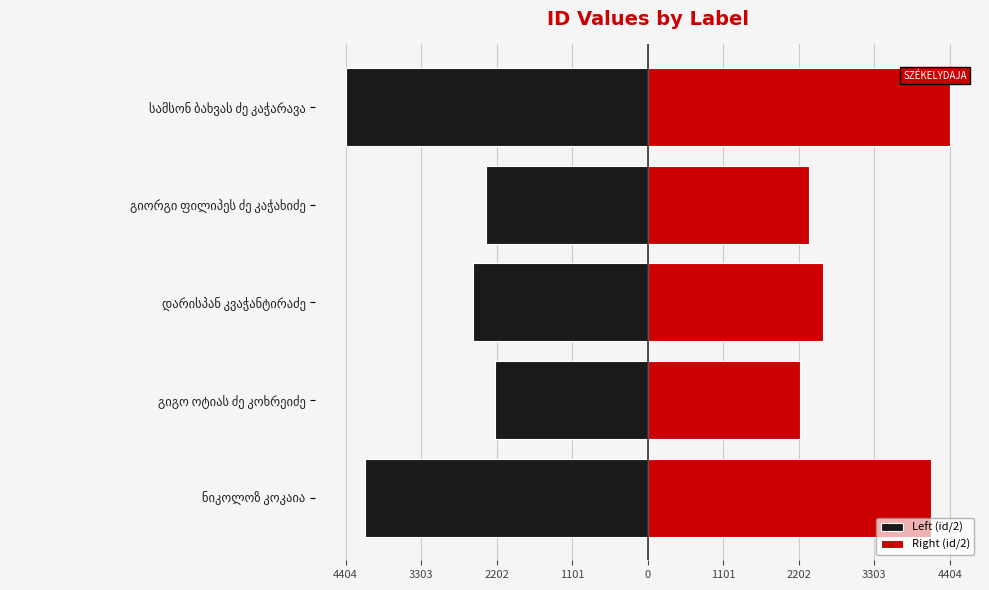

Is the value of Left (id/2) at სამსონ ბახვას ძე კაჭარავა greater than the value of Right (id/2) at გიორგი ფილიპეს ძე კაჭახიძე?

No